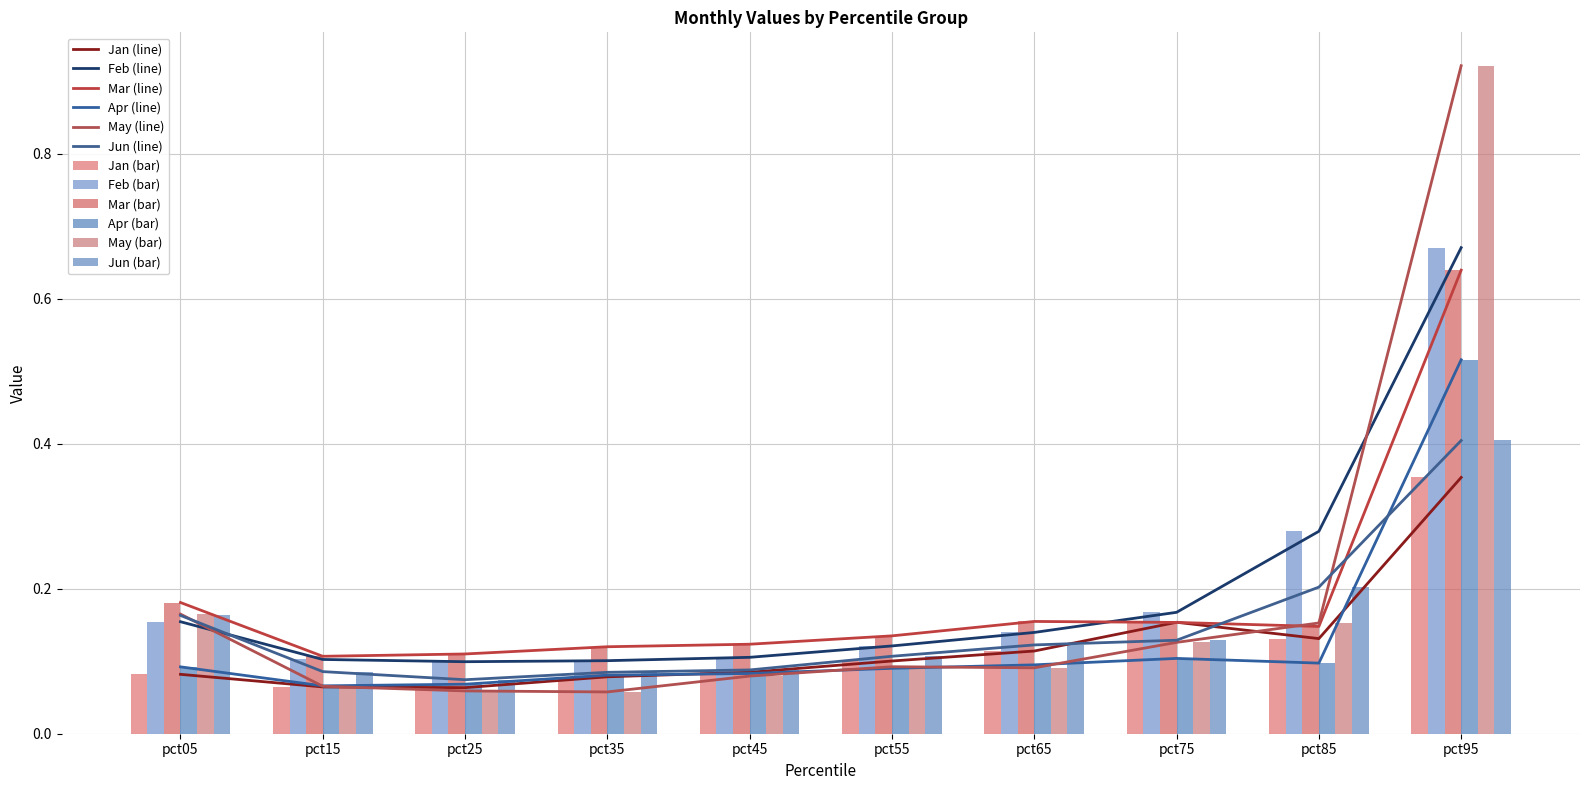

What is the total value across all series at pct95?

3.5